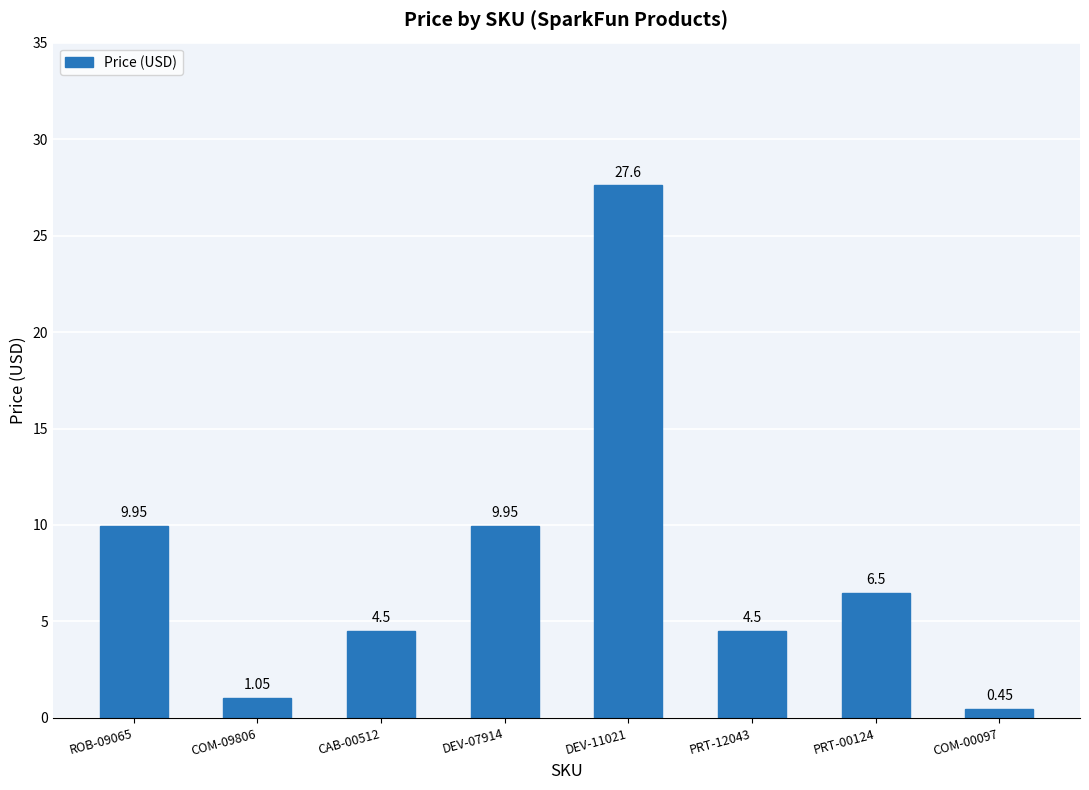

Which has a higher value, COM-09806 or PRT-00124?

PRT-00124